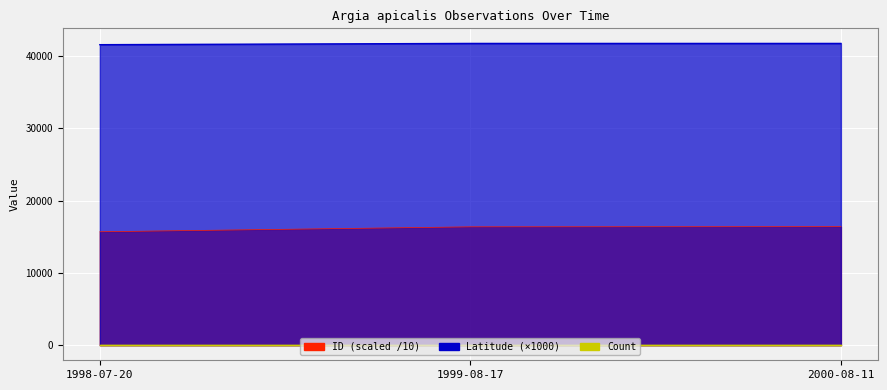

What is the difference between the maximum and minimum values in the Latitude series?

173.7